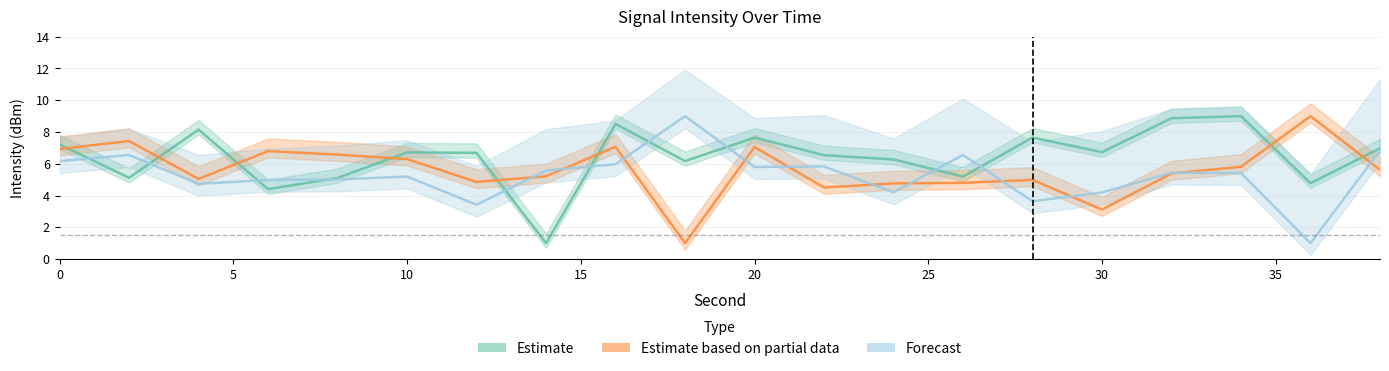

Is it true that Estimate based on partial data equals 4.8 at 26?

True